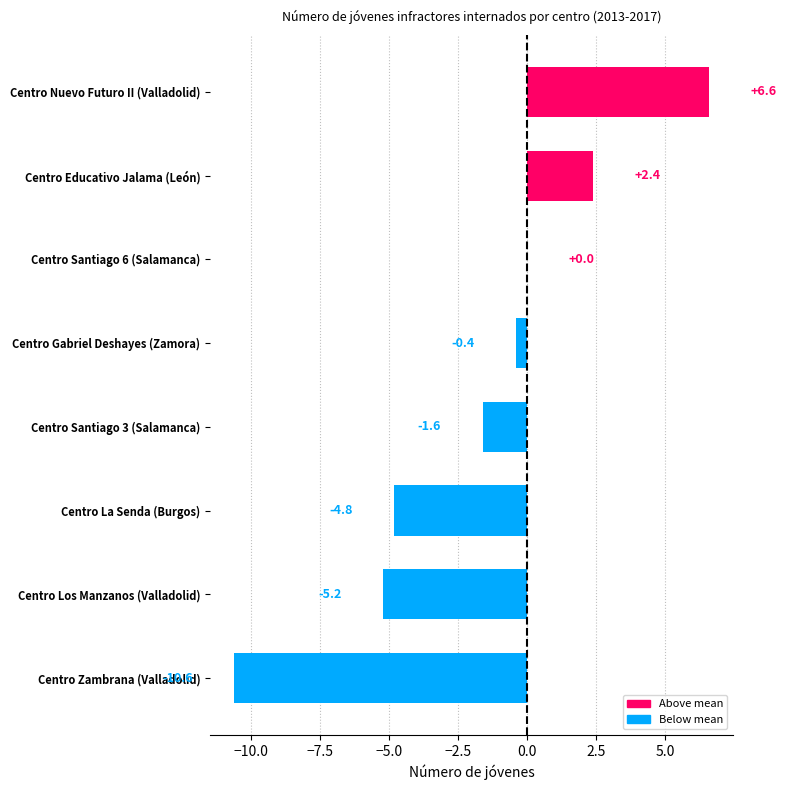

How many categories are shown in the chart?

8